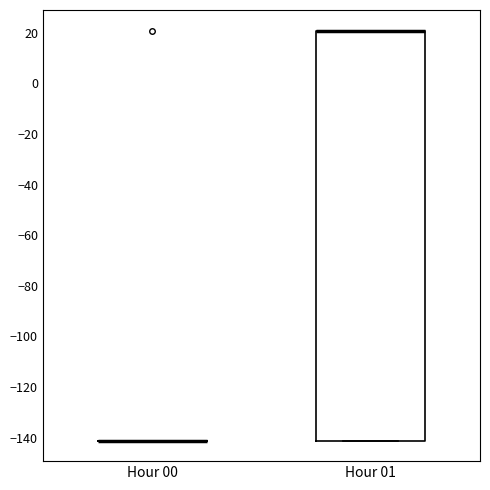

Where is the lower edge of the box for Hour 01 on the y-axis? The values are not printed on the chart, so give them approximately, as read against the axis.

-142